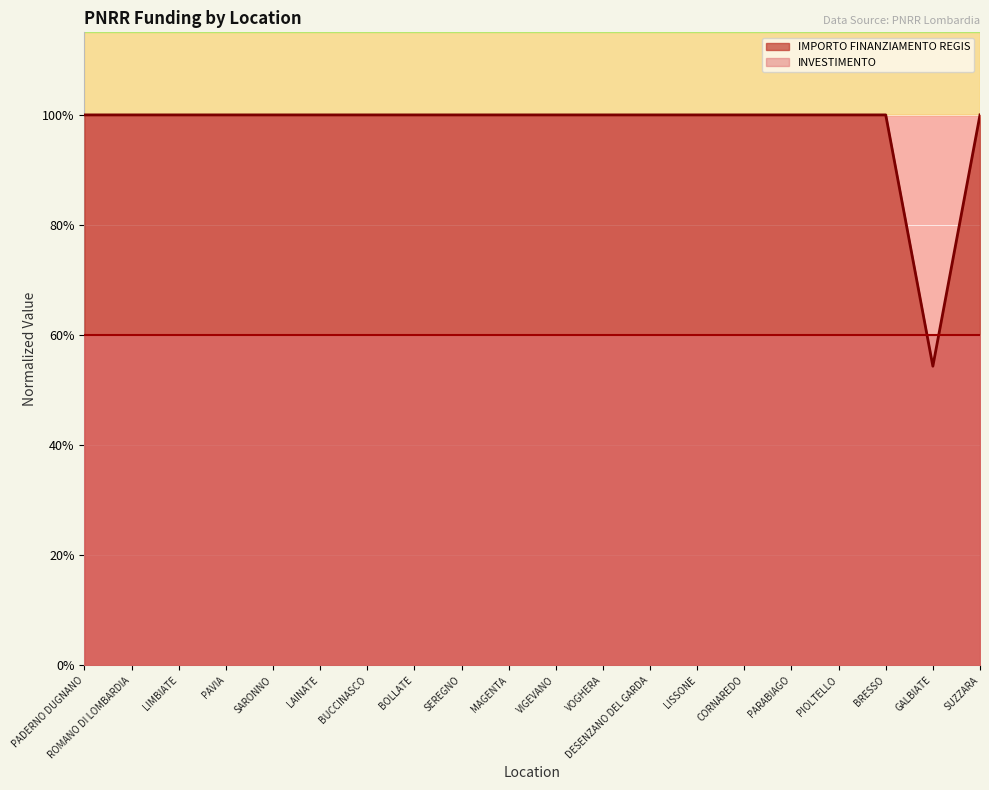

What is the value of the 19th point from the left?

54.3